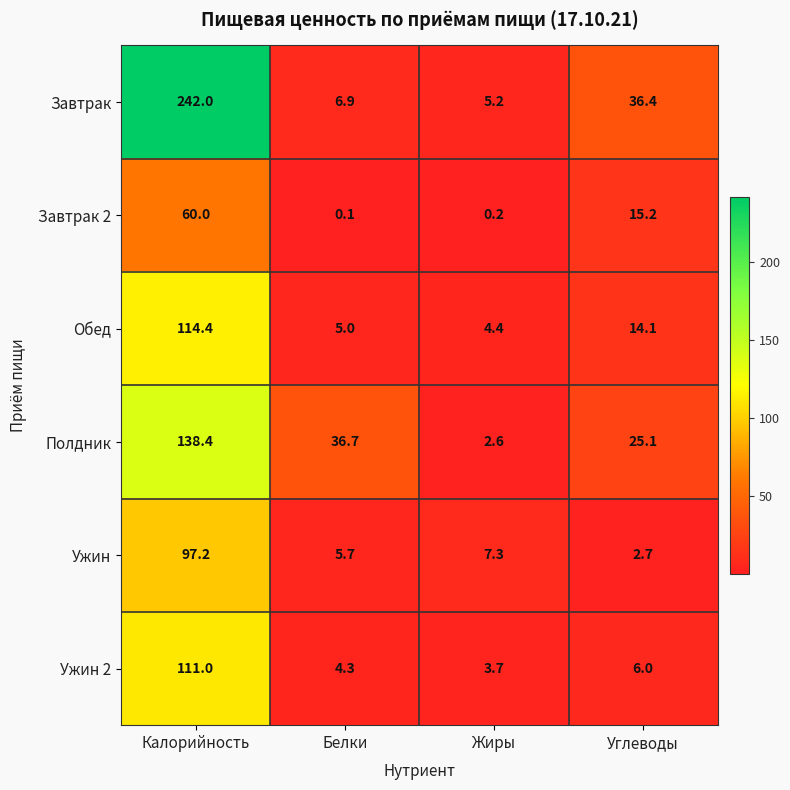

Reading left to right, extract all data points from this chart.

Завтрак: 242.0	6.9	5.2	36.4
Завтрак 2: 60.0	0.1	0.2	15.2
Обед: 114.4	5.0	4.4	14.1
Полдник: 138.4	36.7	2.6	25.1
Ужин: 97.2	5.7	7.3	2.7
Ужин 2: 111.0	4.3	3.7	6.0